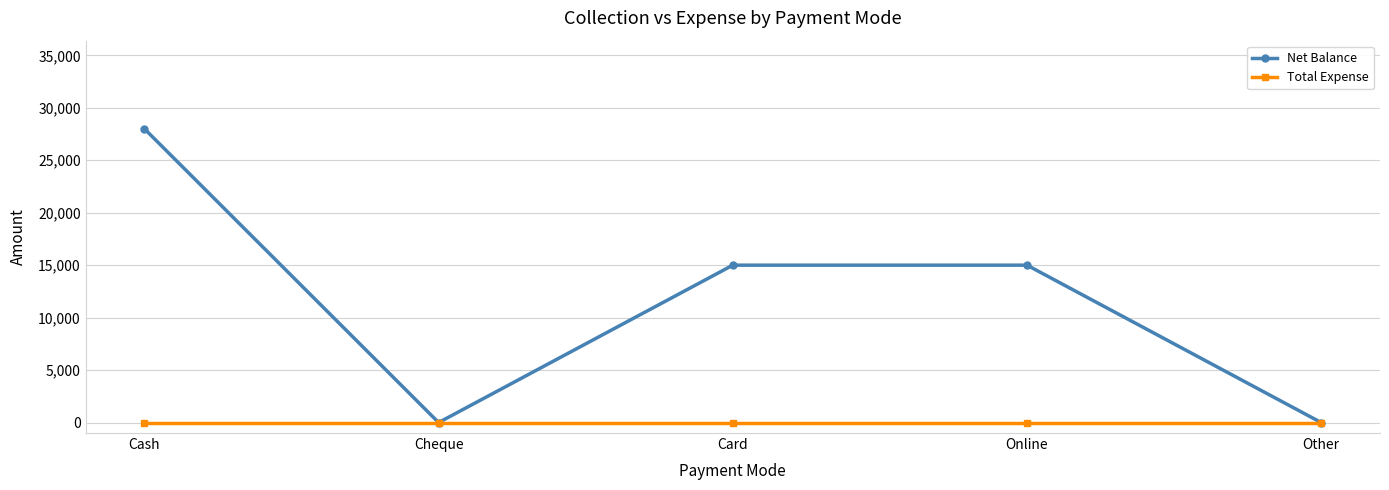

What is the value of the Net Balance point at the 3rd from the left?

15000